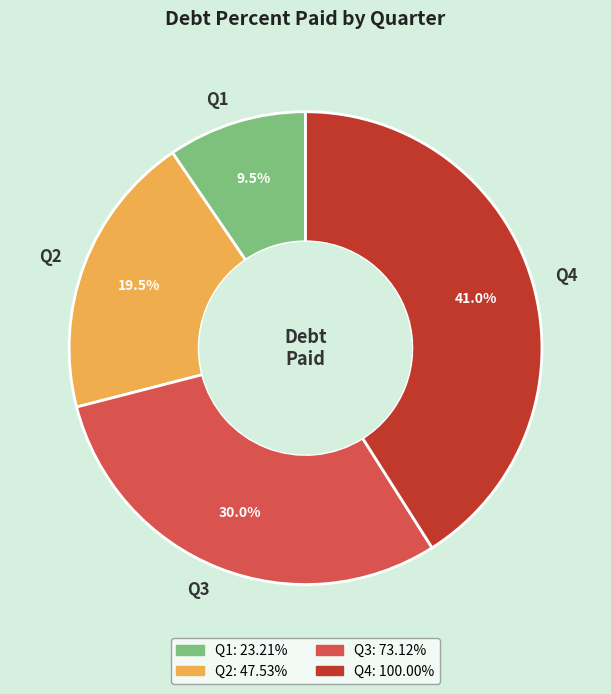

The Q2 slice represents 9% of the pie. True or false?

False